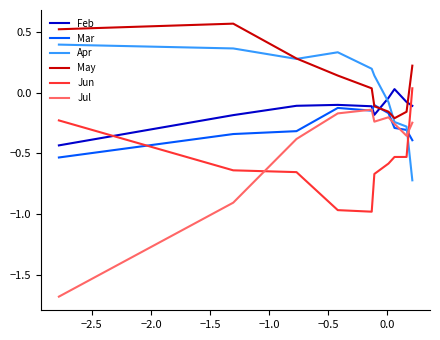

True or false: Jun and Apr intersect in this chart.

True